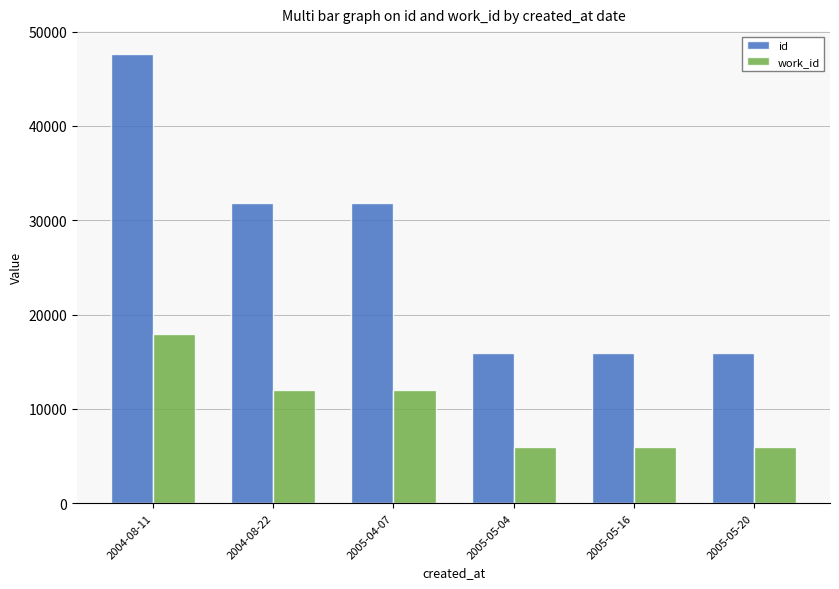

Rank the series by their average value, from highest to lowest.

id, work_id